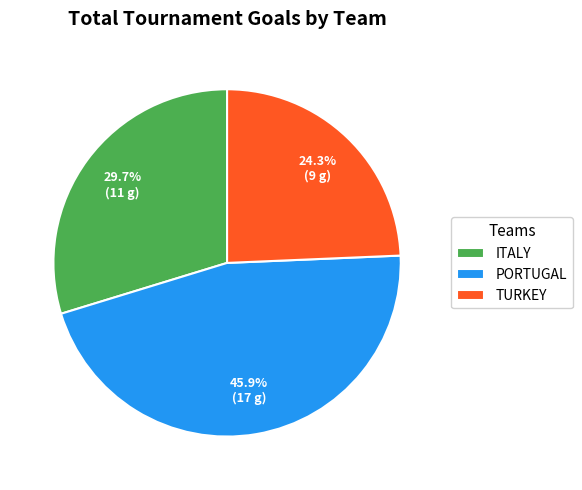

Rank the categories by value from lowest to highest.

TURKEY, ITALY, PORTUGAL